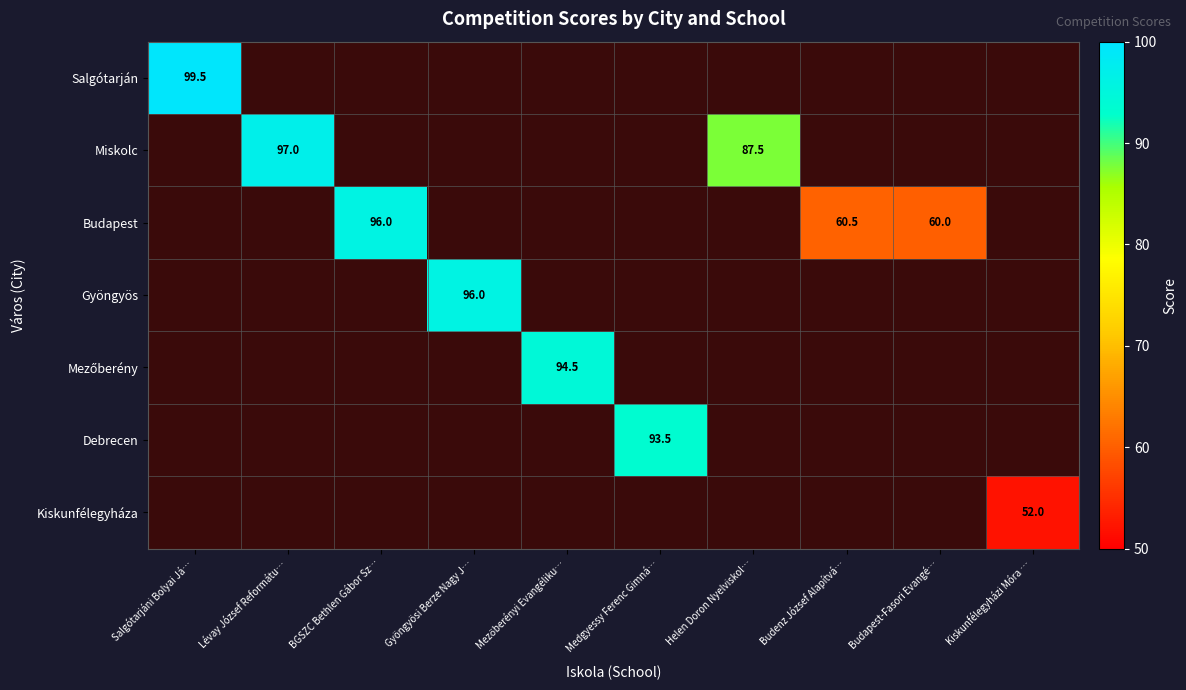

What is the total value across all series at Lévay József Reformátu…?

97.0